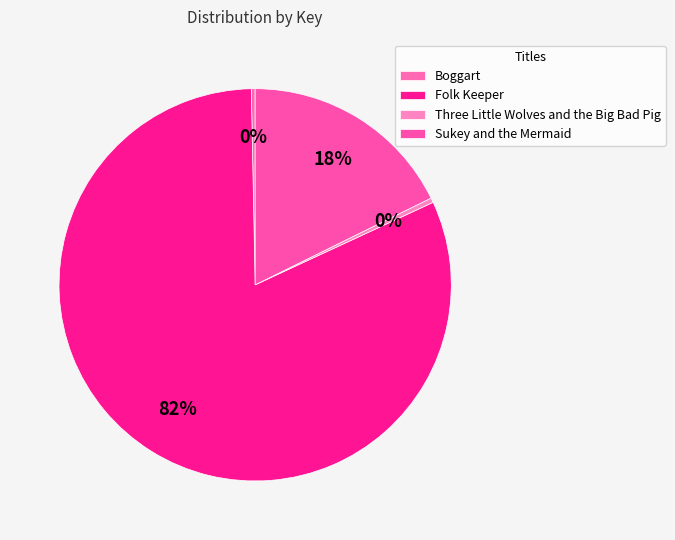

Count the number of slices in the pie.

4